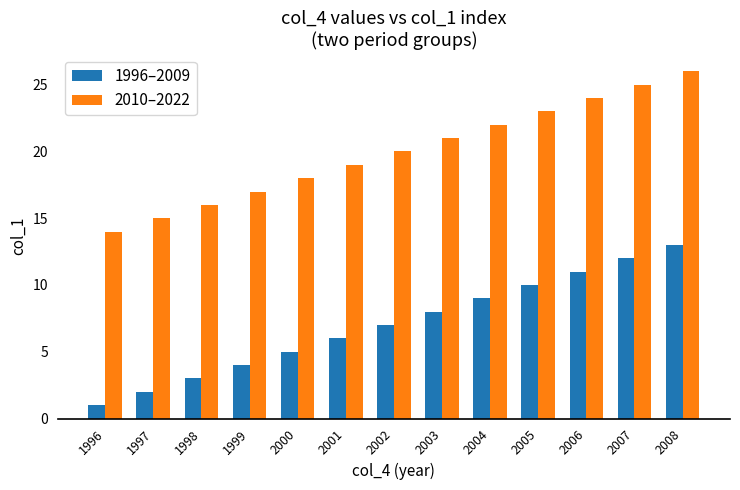

Reading right to left, transcribe all the data shown in this chart.

1996–2009: 2008=13	2007=12	2006=11	2005=10	2004=9	2003=8	2002=7	2001=6	2000=5	1999=4	1998=3	1997=2	1996=1
2010–2022: 2008=26	2007=25	2006=24	2005=23	2004=22	2003=21	2002=20	2001=19	2000=18	1999=17	1998=16	1997=15	1996=14